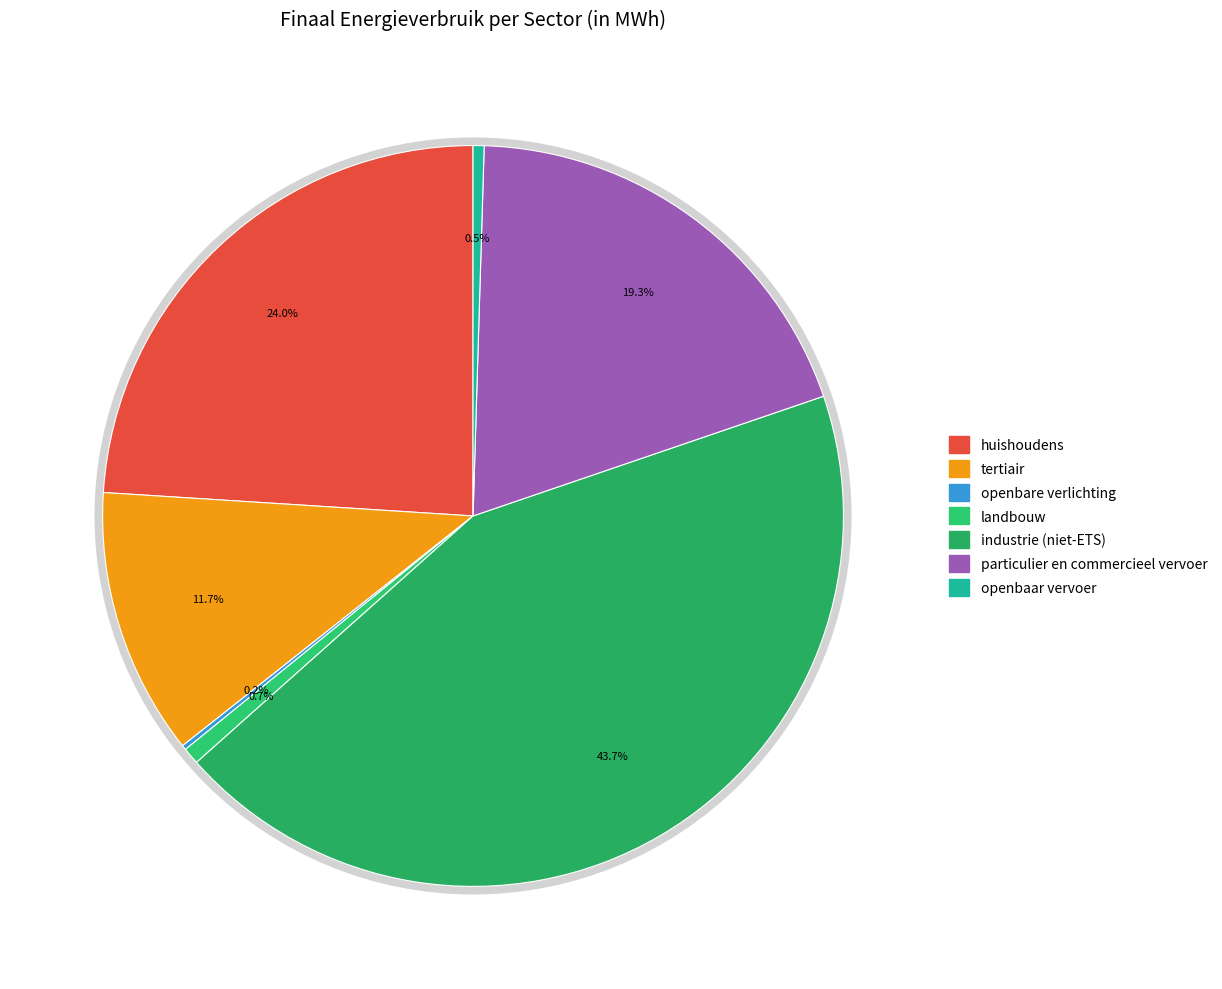

How much of the chart is everything except openbare verlichting?

99.8%